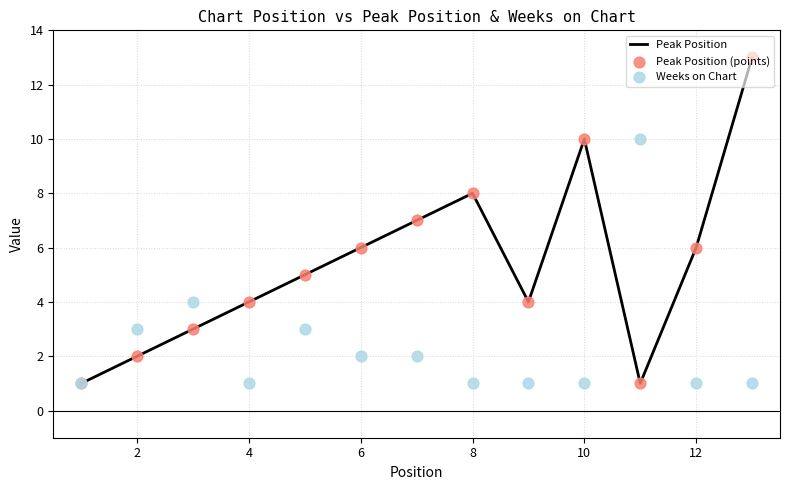

The Peak Position series shows 2 at 2. True or false?

True